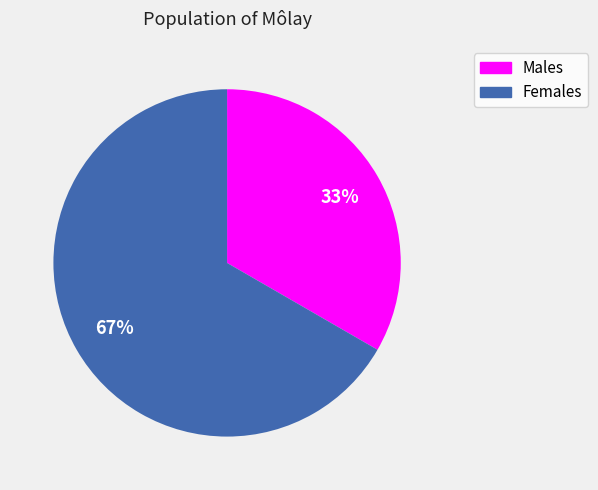

To the nearest percent, what percentage of the pie is Males?

33%